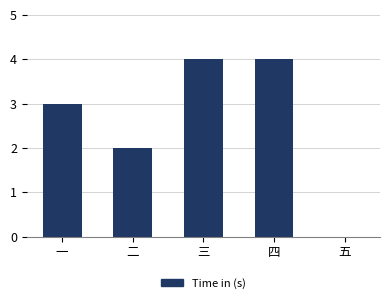

What is the sum of the values at 四 and 一?

7